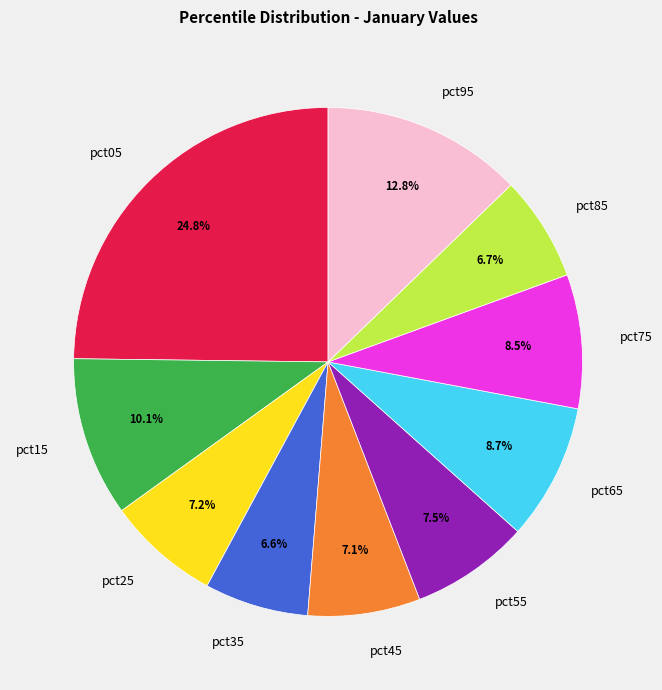

Does any single category account for the majority?

No